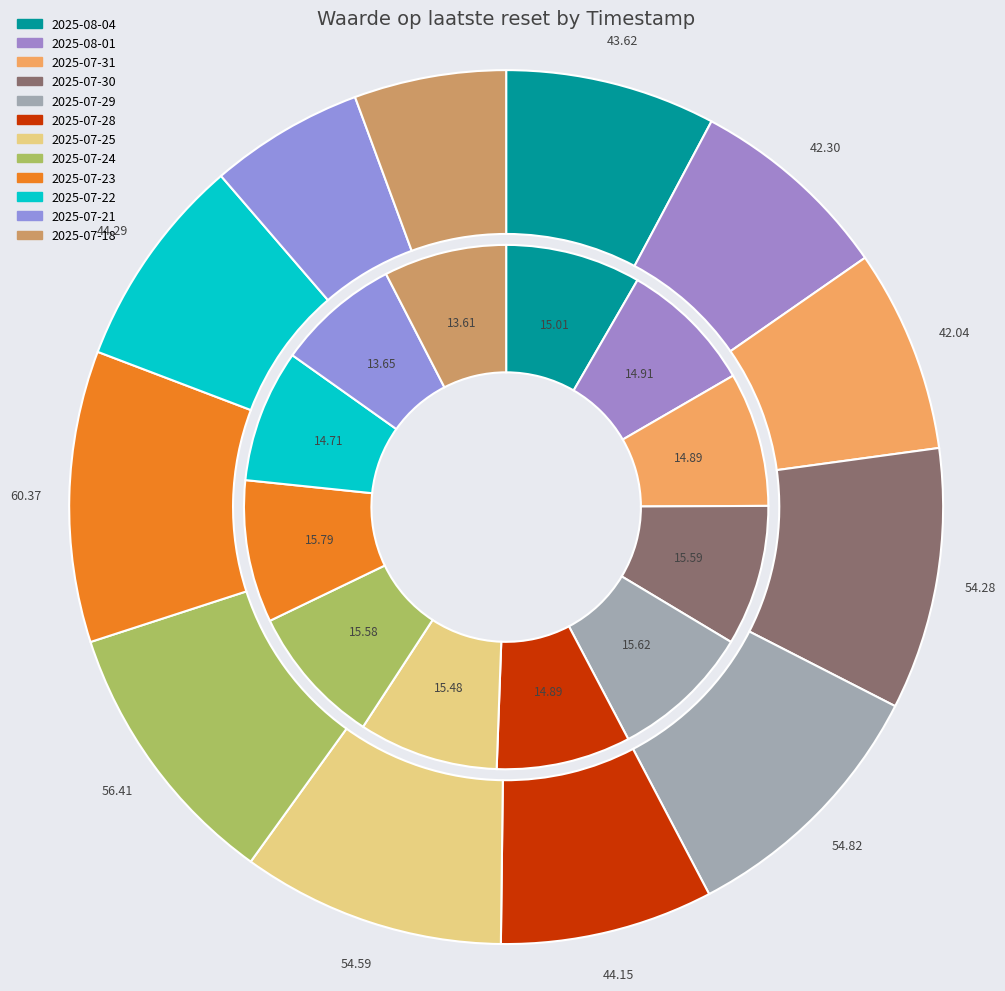

What is the largest slice in the pie chart?

2025-07-23